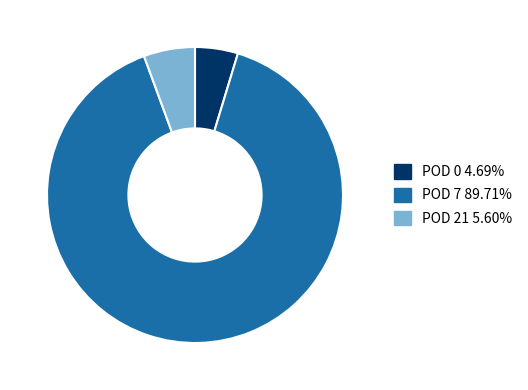

Is it true that POD 21 is 6% of the pie?

True